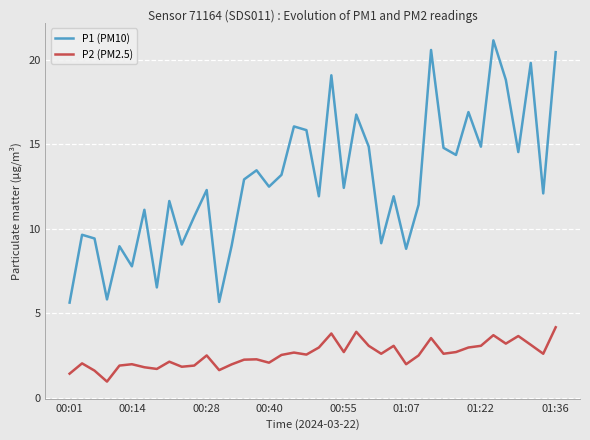

True or false: P1 (PM10) and P2 (PM2.5) intersect in this chart.

False